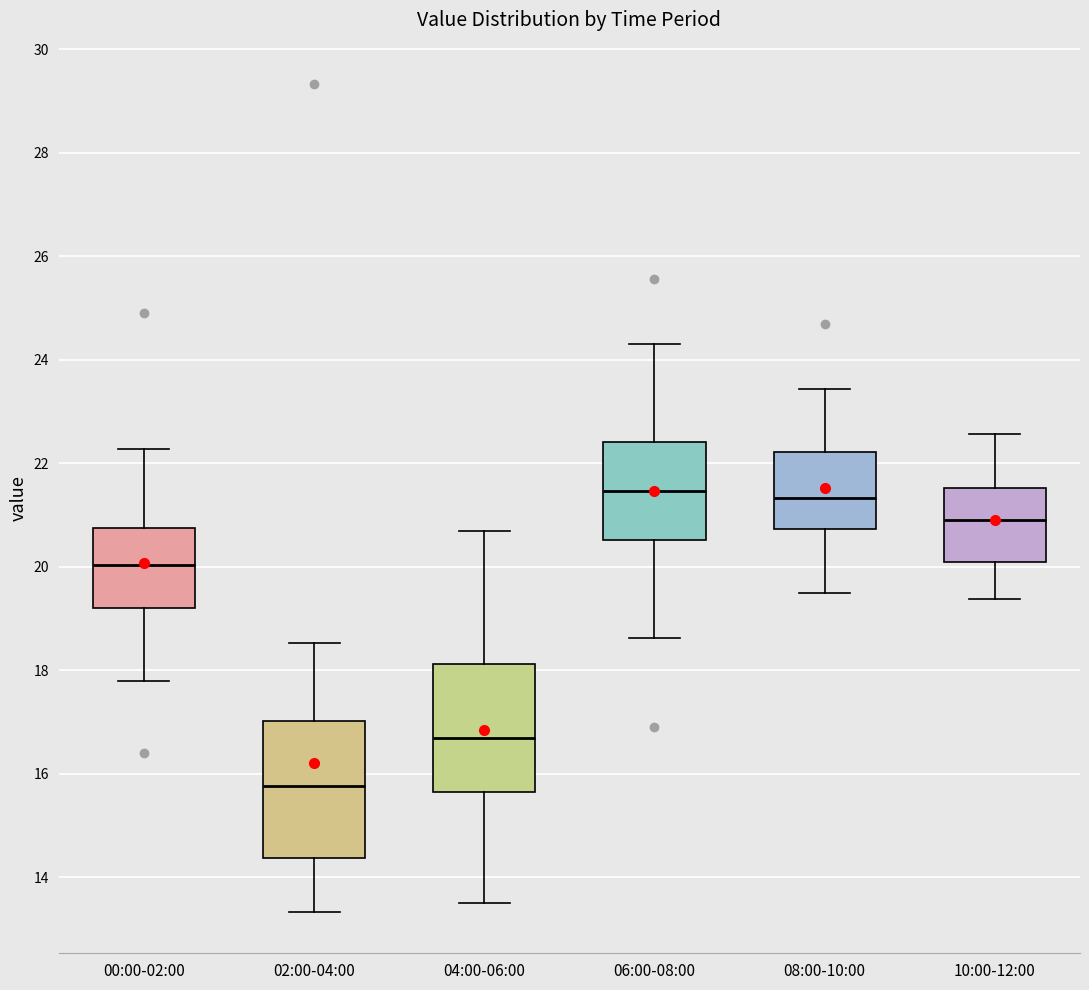

Reading left to right, read every box against the y-axis: the position of its median line, the range the box covers, and the ends of its whiskers. The values are not printed on the chart, so give them approximately, as read against the axis.

00:00-02:00: median 20.0, box 19.2 to 20.8, whiskers 17.8 to 22.2
02:00-04:00: median 15.8, box 14.4 to 17.0, whiskers 13.4 to 18.6
04:00-06:00: median 16.8, box 15.6 to 18.2, whiskers 13.6 to 20.8
06:00-08:00: median 21.4, box 20.6 to 22.4, whiskers 18.6 to 24.4
08:00-10:00: median 21.4, box 20.8 to 22.2, whiskers 19.6 to 23.4
10:00-12:00: median 21.0, box 20.2 to 21.6, whiskers 19.4 to 22.6